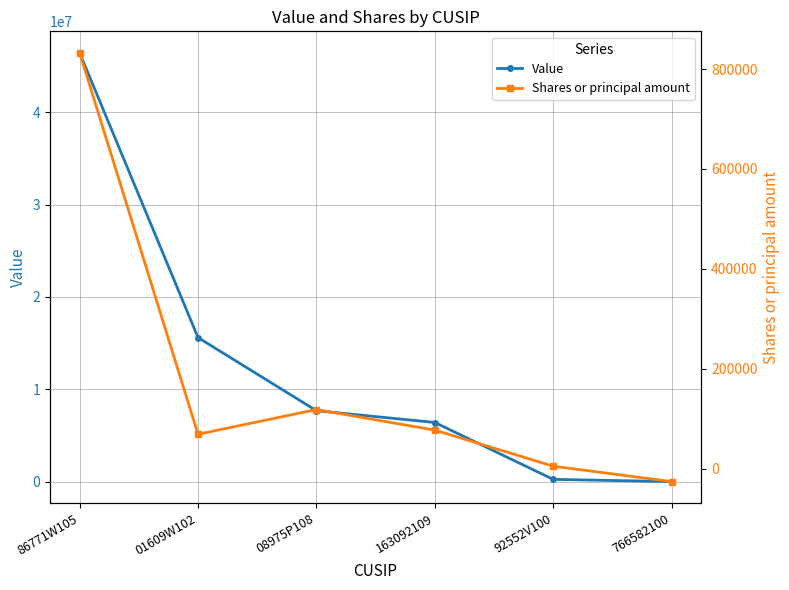

List the labels in order of Value value, largest first.

86771W105, 01609W102, 08975P108, 163092109, 92552V100, 766582100